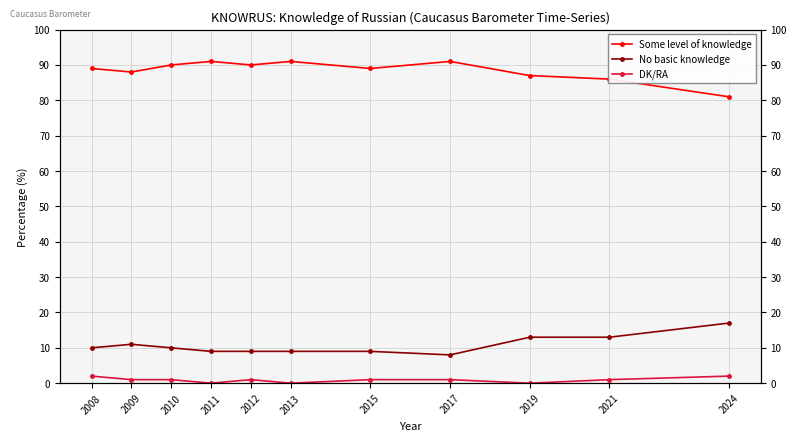

True or false: No basic knowledge and DK/RA cross at least once.

False